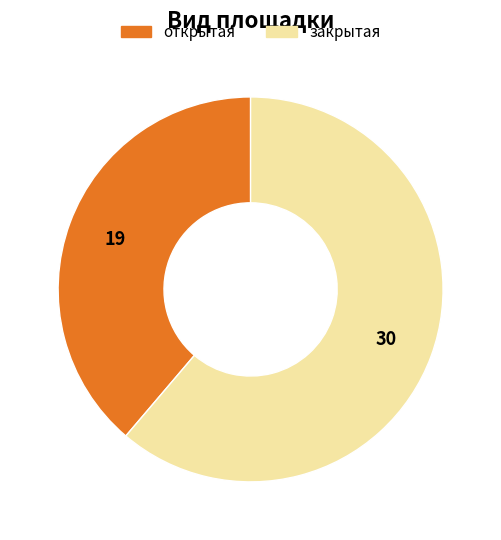

Is there a majority slice in this chart?

Yes